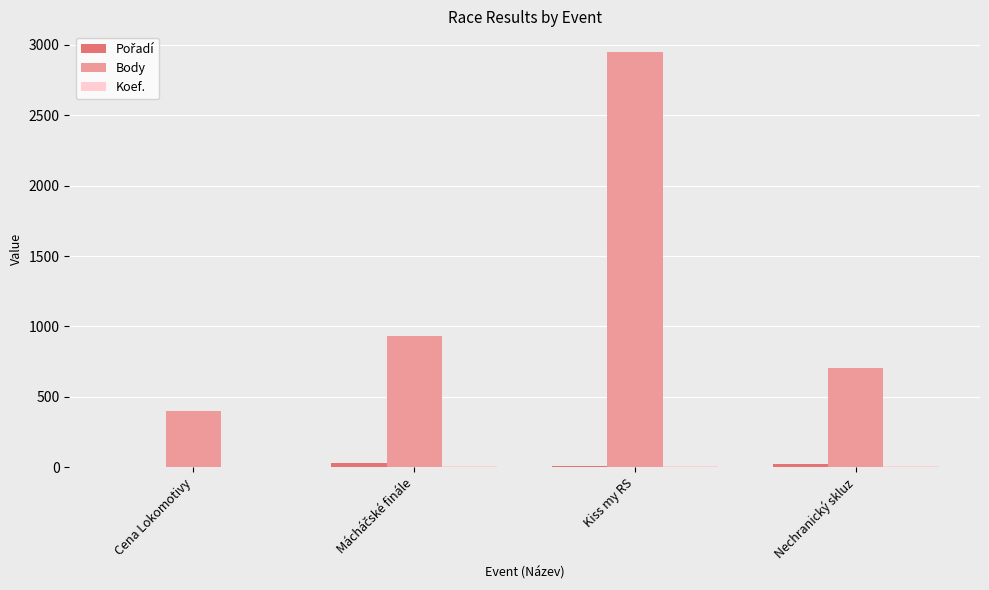

At which category is the sum across all series the highest?

Kiss my RS